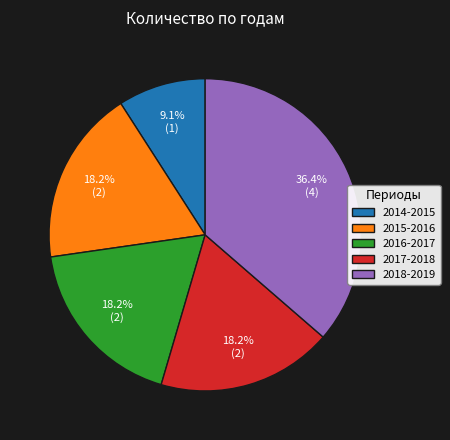

To the nearest percent, what percentage of the pie is 2014-2015?

9%